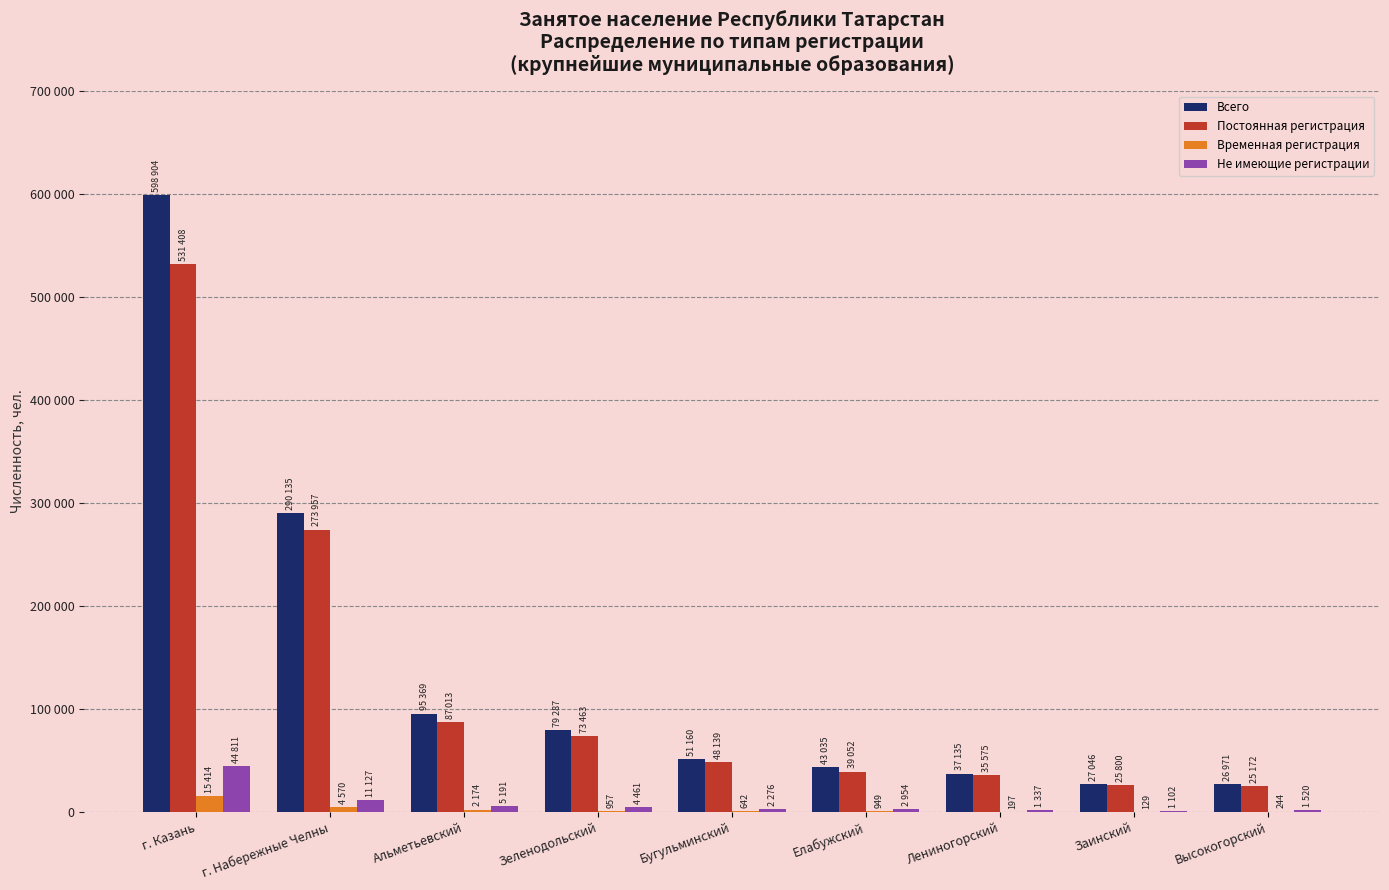

Reading right to left, transcribe all the data shown in this chart.

Всего: Высокогорский=26971	Заинский=27046	Лениногорский=37135	Елабужский=43035	Бугульминский=51160	Зеленодольский=79287	Альметьевский=95369	г. Набережные Челны=290135	г. Казань=598904
Постоянная регистрация: Высокогорский=25172	Заинский=25800	Лениногорский=35575	Елабужский=39052	Бугульминский=48139	Зеленодольский=73463	Альметьевский=87013	г. Набережные Челны=273957	г. Казань=531408
Временная регистрация: Высокогорский=244	Заинский=129	Лениногорский=197	Елабужский=949	Бугульминский=642	Зеленодольский=957	Альметьевский=2174	г. Набережные Челны=4570	г. Казань=15414
Не имеющие регистрации: Высокогорский=1520	Заинский=1102	Лениногорский=1337	Елабужский=2954	Бугульминский=2276	Зеленодольский=4461	Альметьевский=5191	г. Набережные Челны=11127	г. Казань=44811